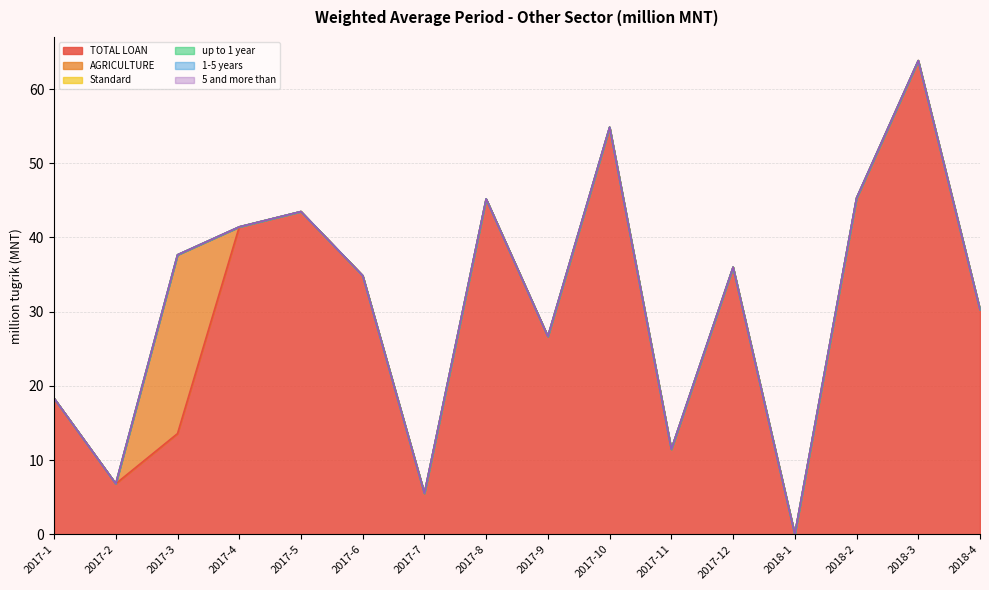

At how many categories does at least one series exceed 1?

15